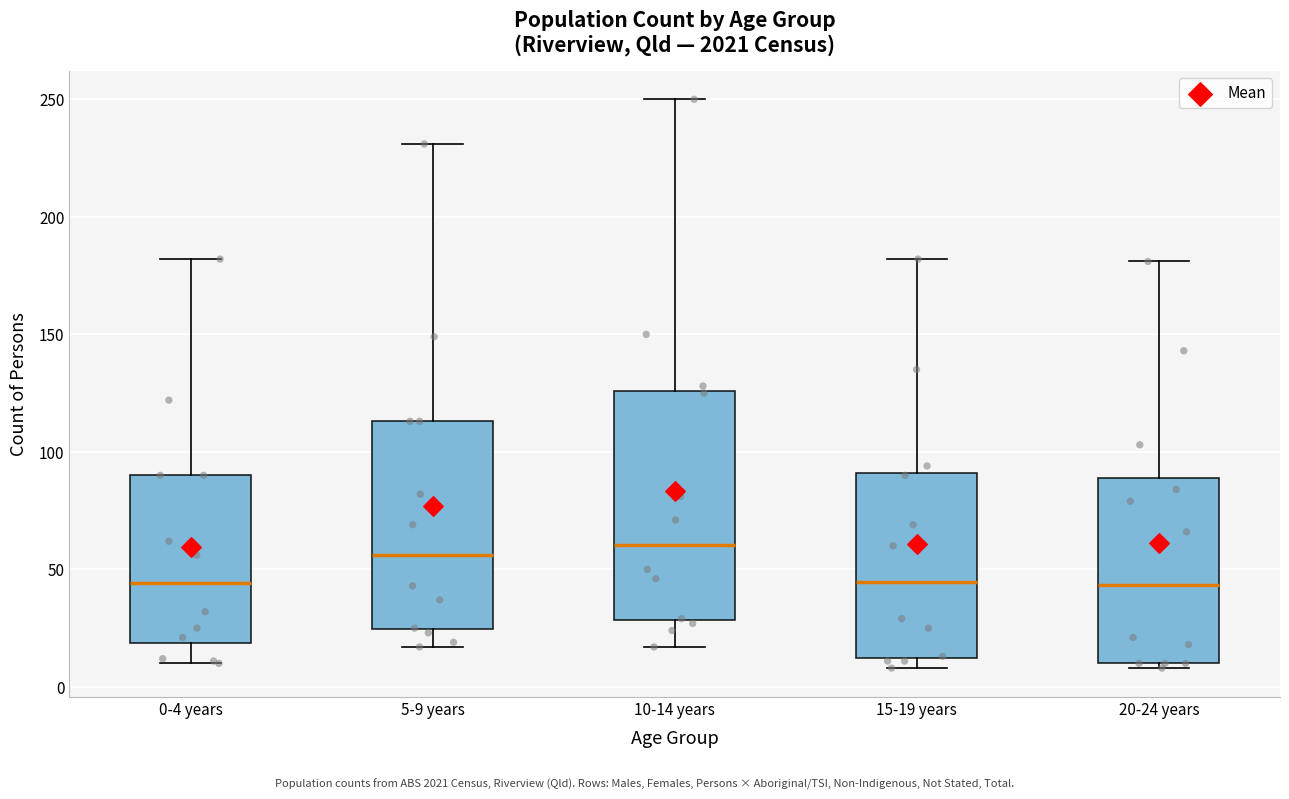

Where does the median line of the box for 5-9 years sit on the y-axis? The values are not printed on the chart, so give them approximately, as read against the axis.

55